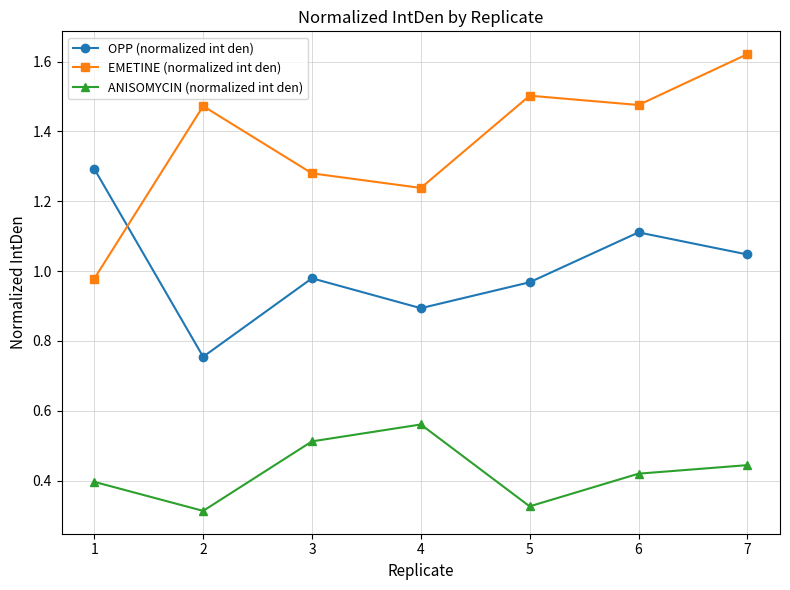

What value does the OPP (normalized int den) series have at 4?

0.9